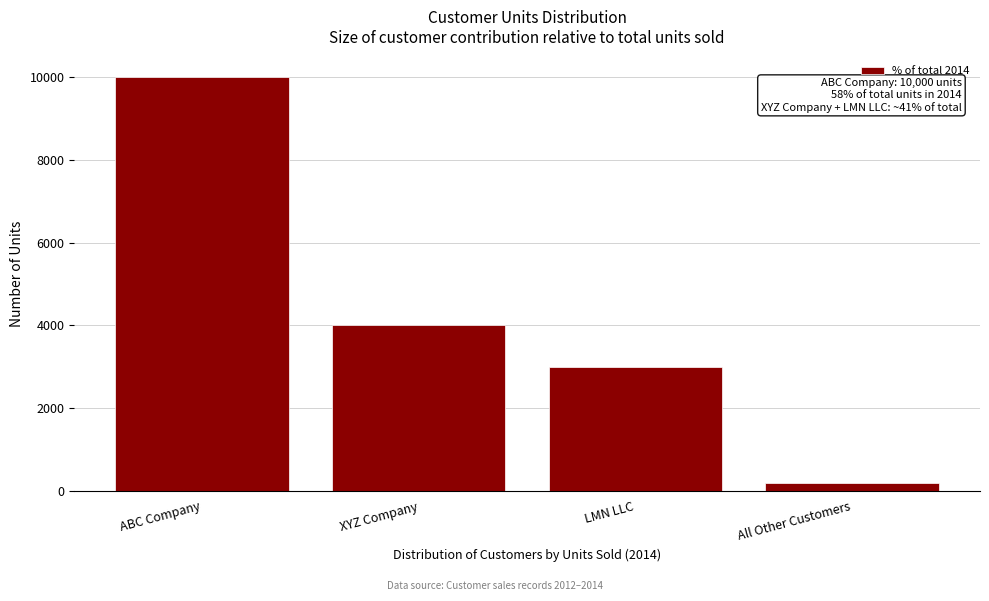

Reading left to right, transcribe all the data shown in this chart.

10000	4000	3000	200